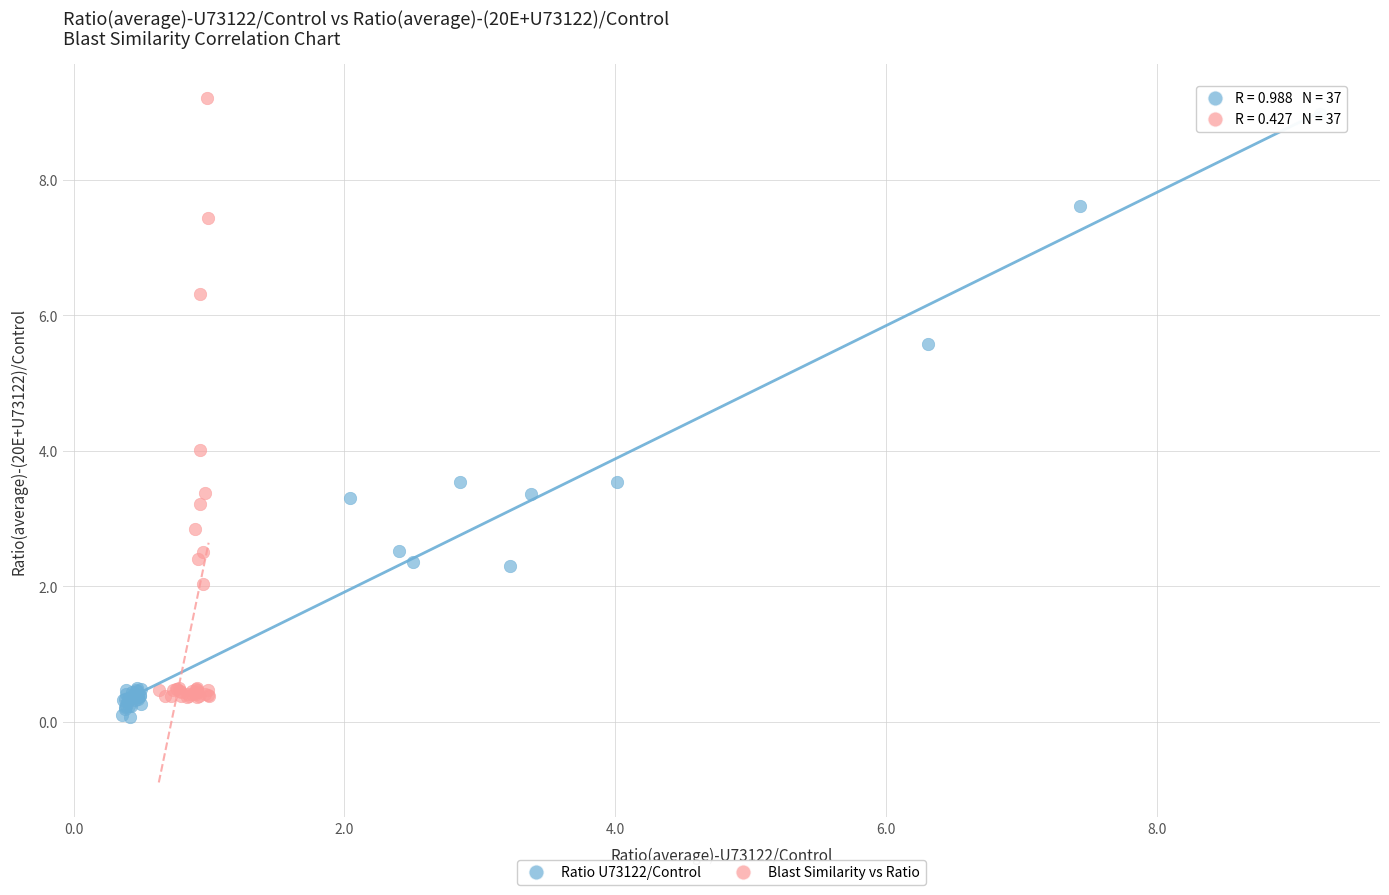

Which series contains the lowest Y value?

Ratio U73122/Control